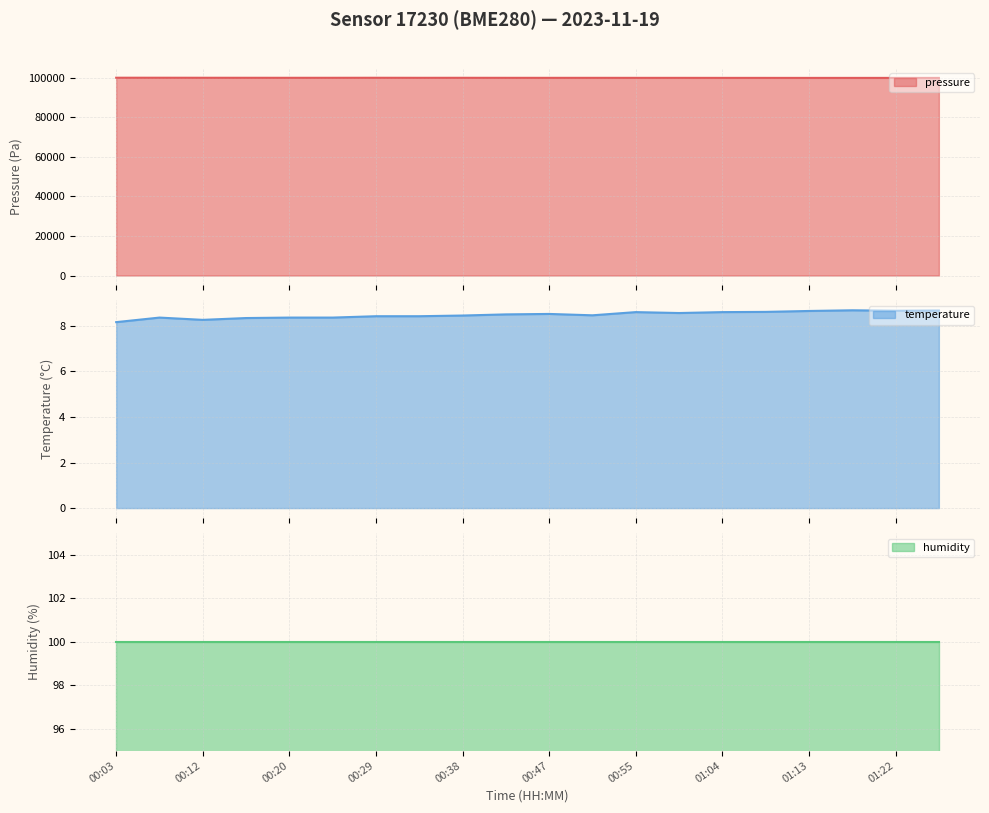

The temperature series shows 8.4 at 00:34. True or false?

True